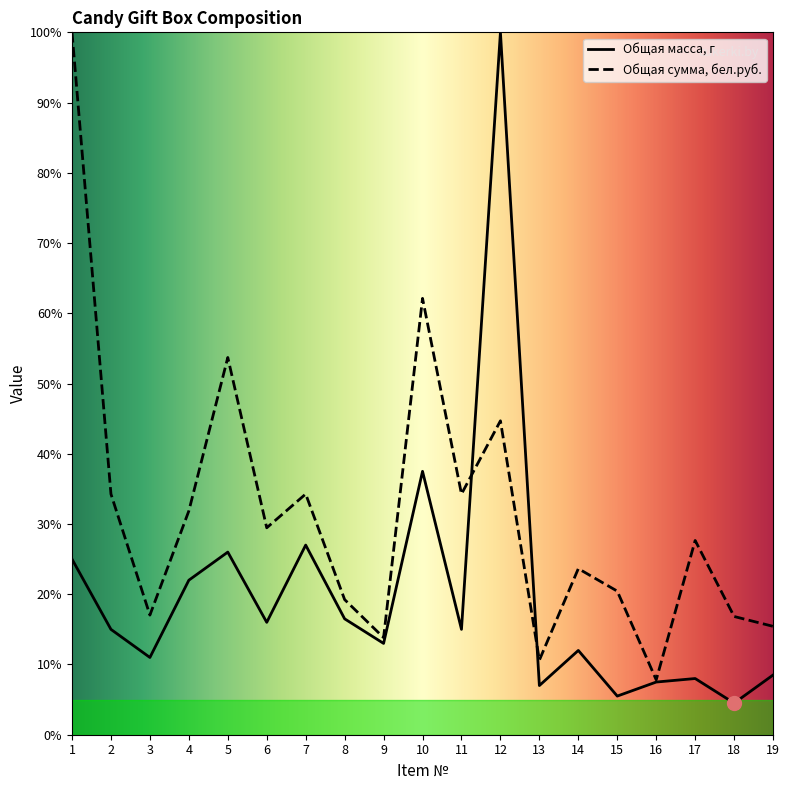

At which label does Общая сумма, бел.руб. first exceed 27?

1